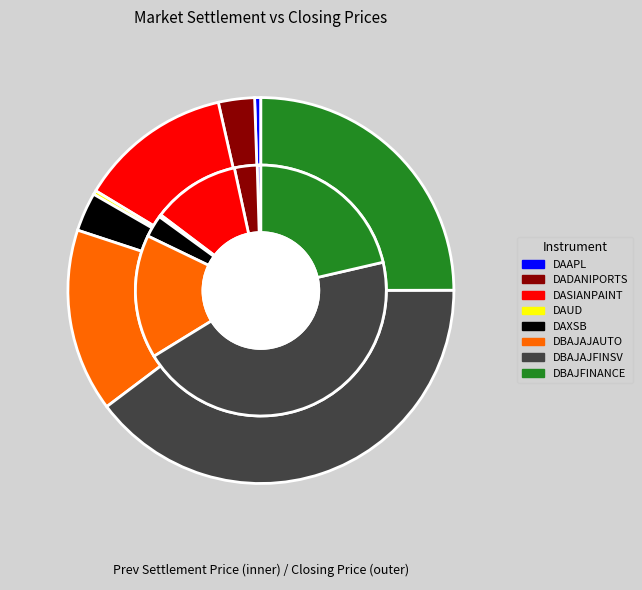

To the nearest percent, what is the difference between the largest and smallest slice percentages?

45%